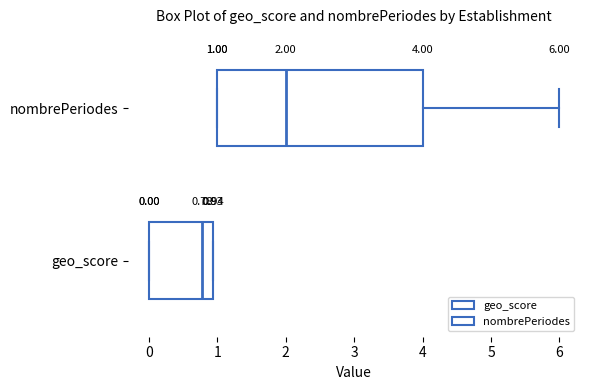

Which box's median line is the furthest to the left?

geo_score